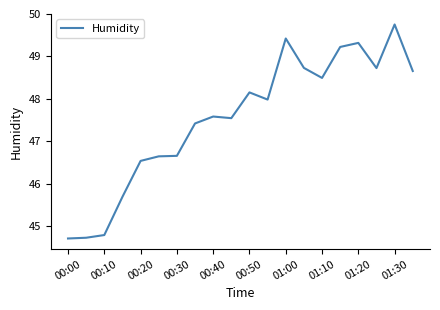

What is the difference between the maximum and minimum values?

5.0